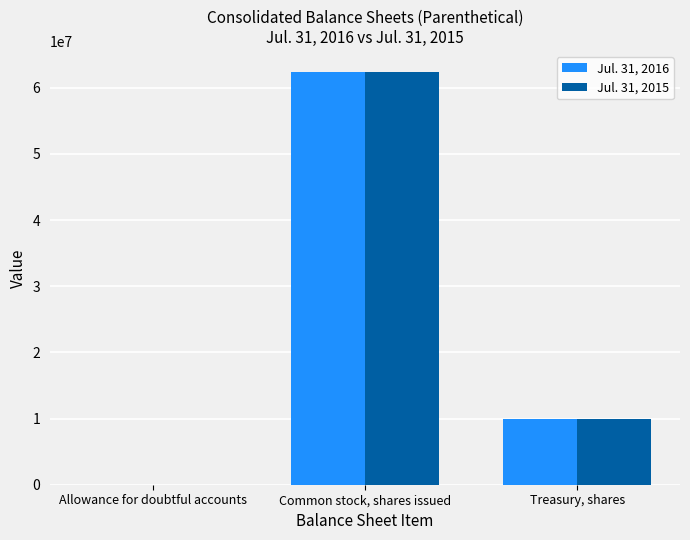

Where does the Jul. 31, 2016 series first go above 9957180?

Common stock, shares issued